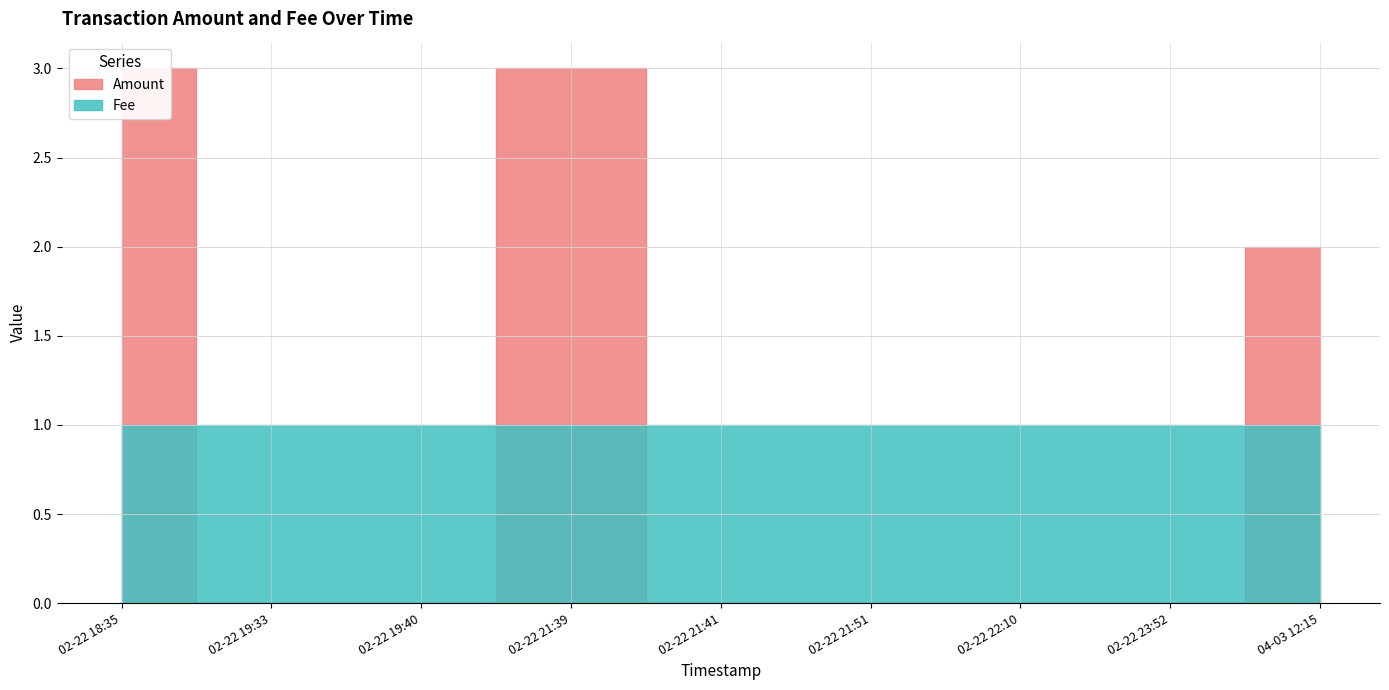

Is this an area chart (filled region under the line)?

No